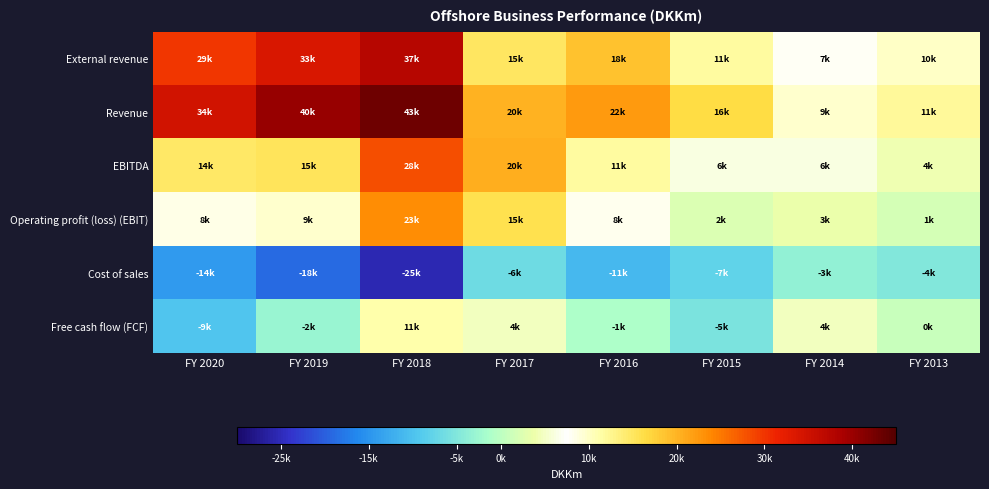

Which category has the highest value across all series?

FY 2018